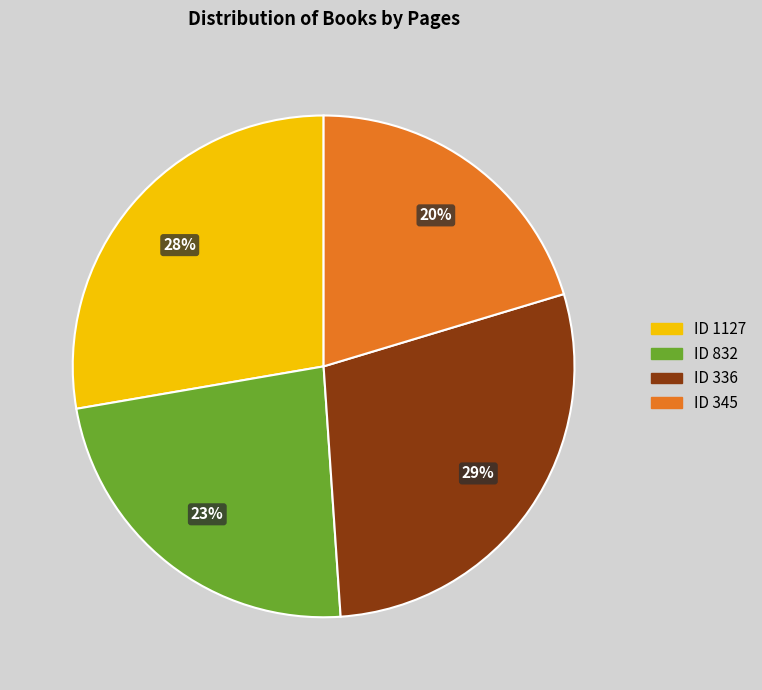

Does any single category account for the majority?

No